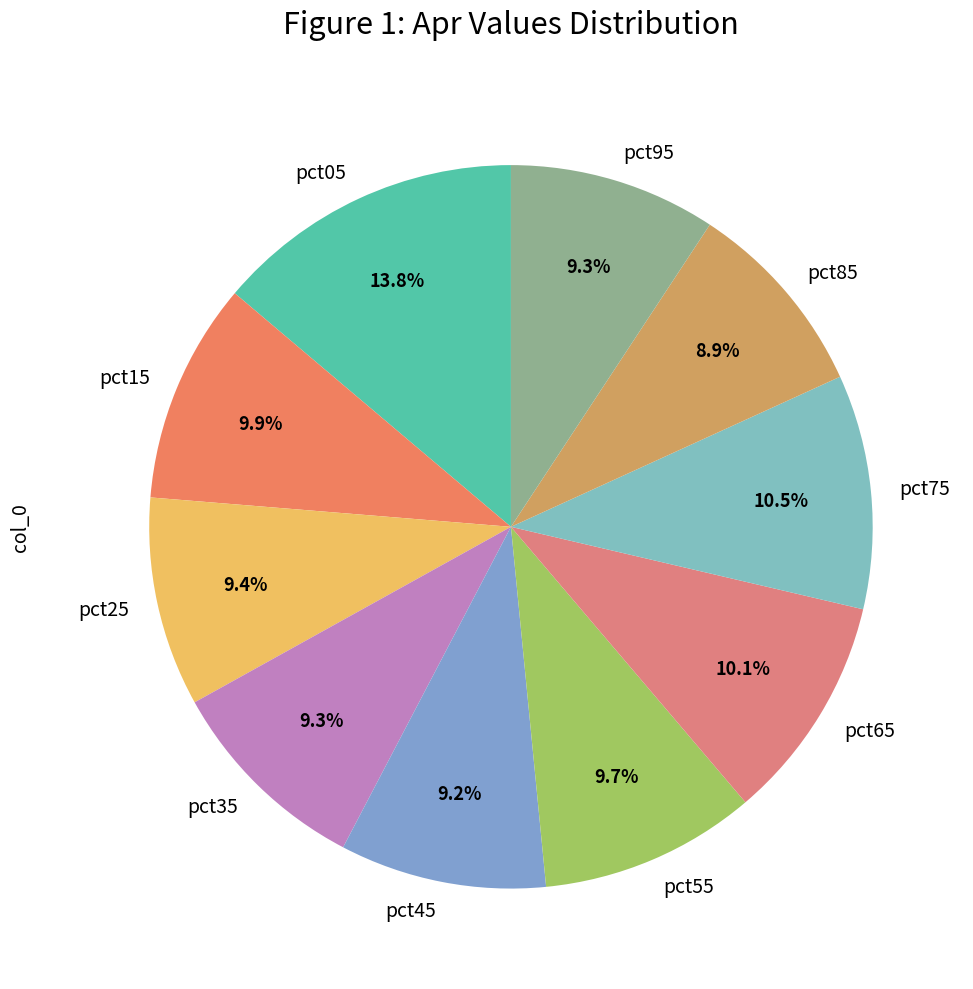

Is there a majority slice in this chart?

No